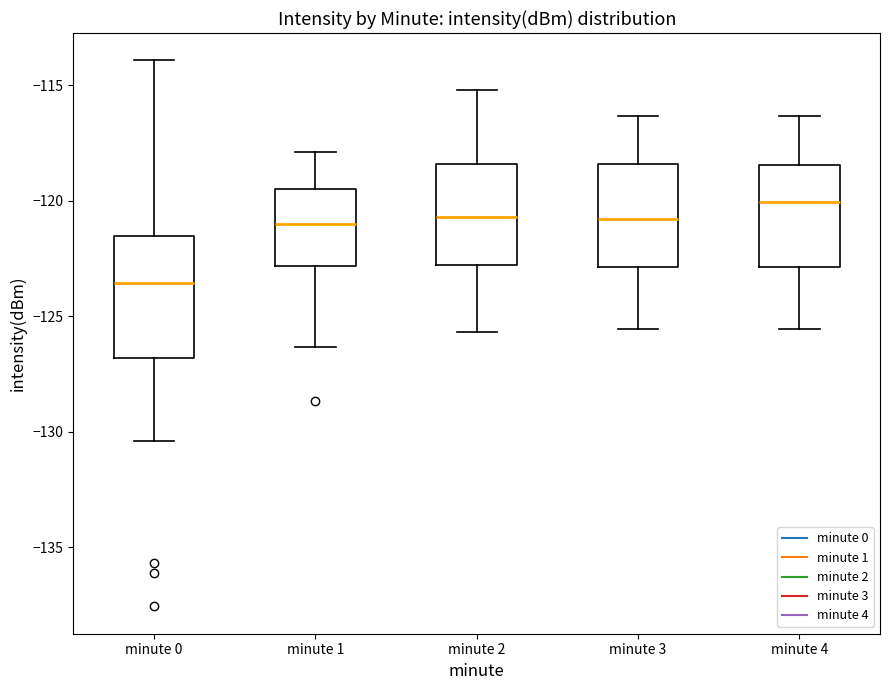

Which box's median line is the highest?

minute 4